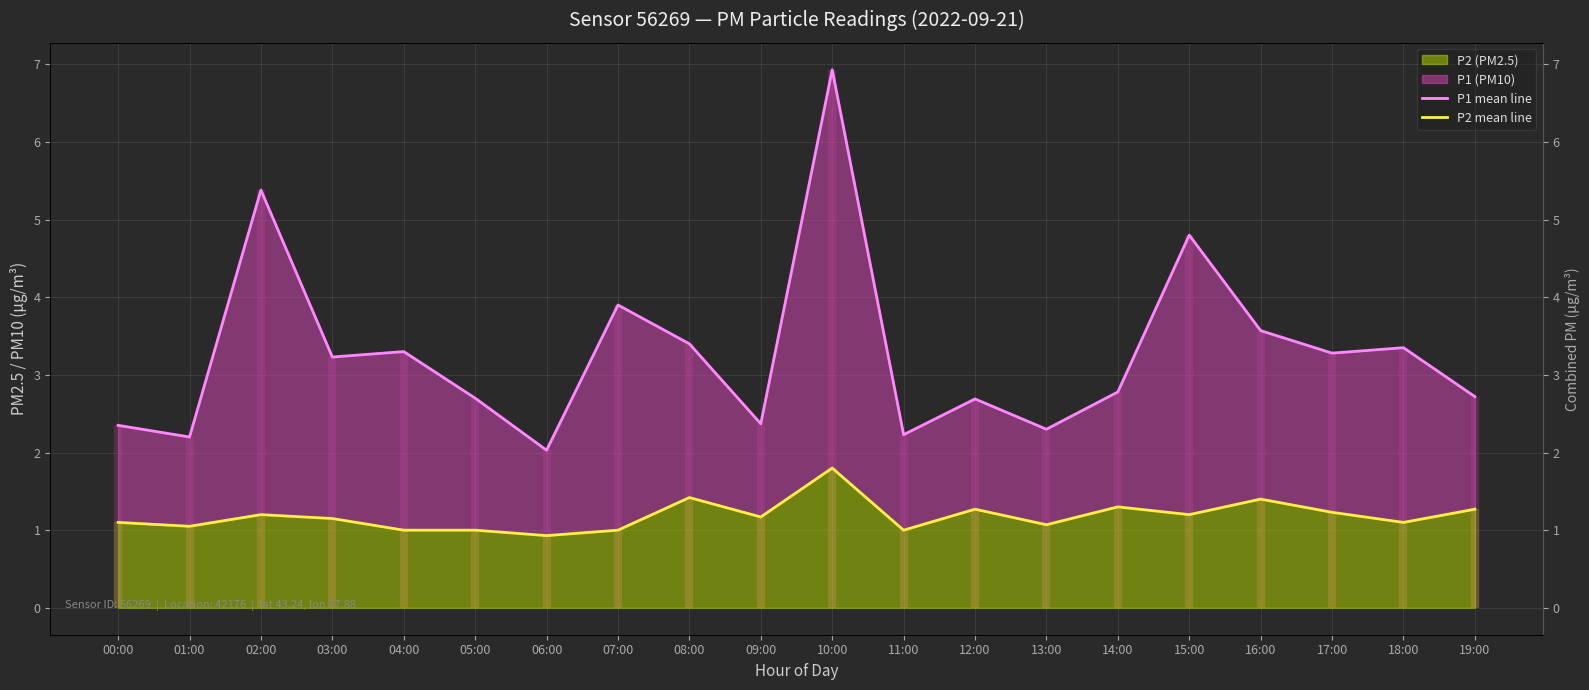

Is the value of P2 mean line at 04:00 greater than the value of P1 mean line at 03:00?

No